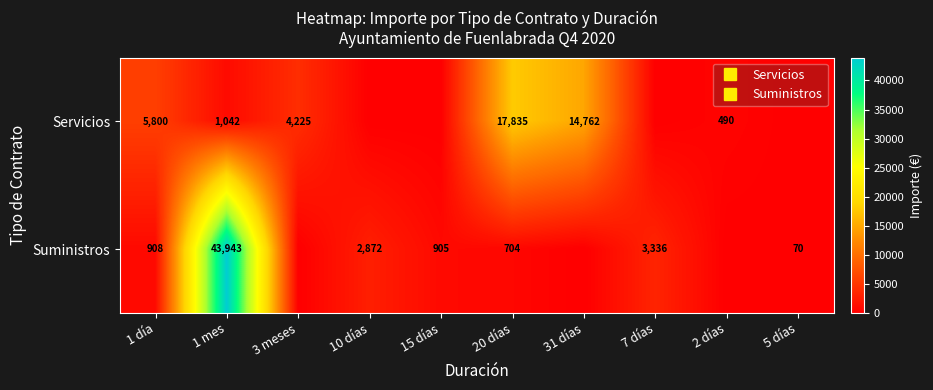

Is it true that Suministros equals 907.5 at 1 día?

True